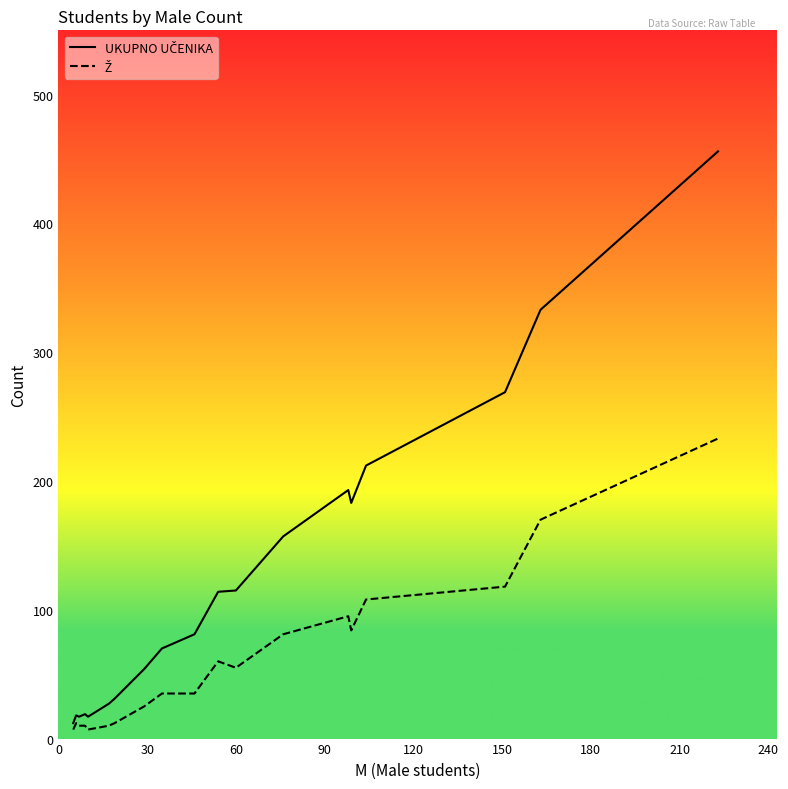

What is the greatest value displayed?

456